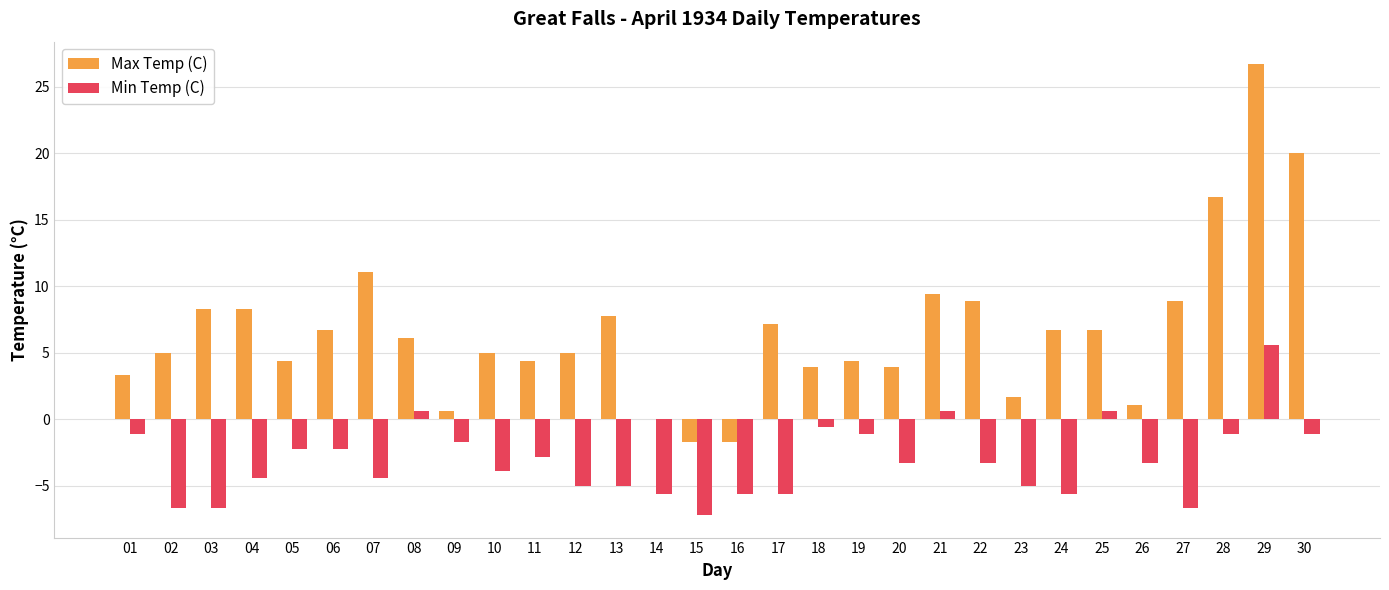

Which series has the largest total across all categories?

Max Temp (C)